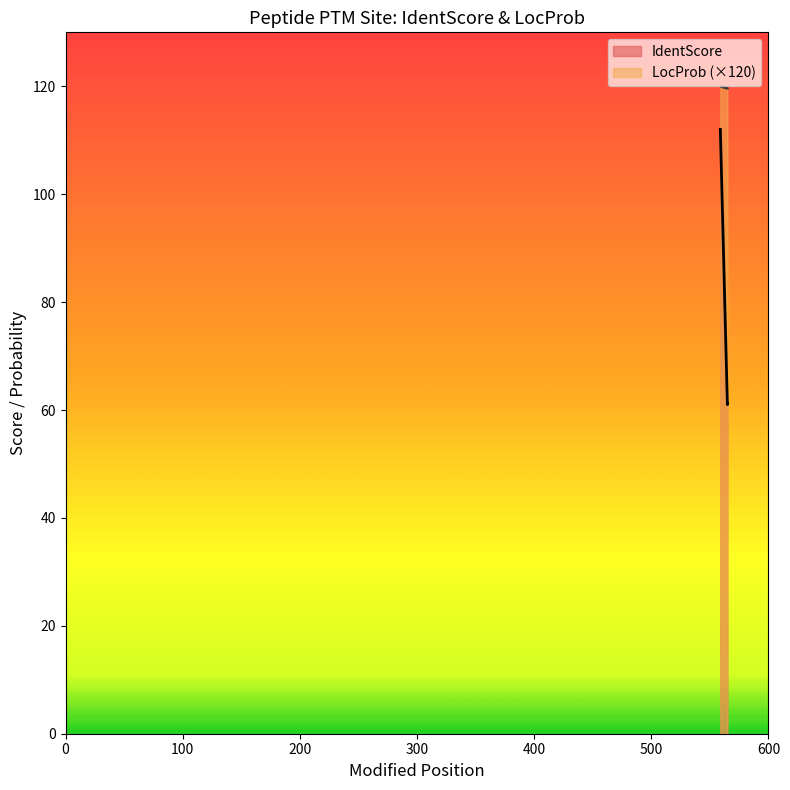

At how many categories does at least one series exceed 72?

3